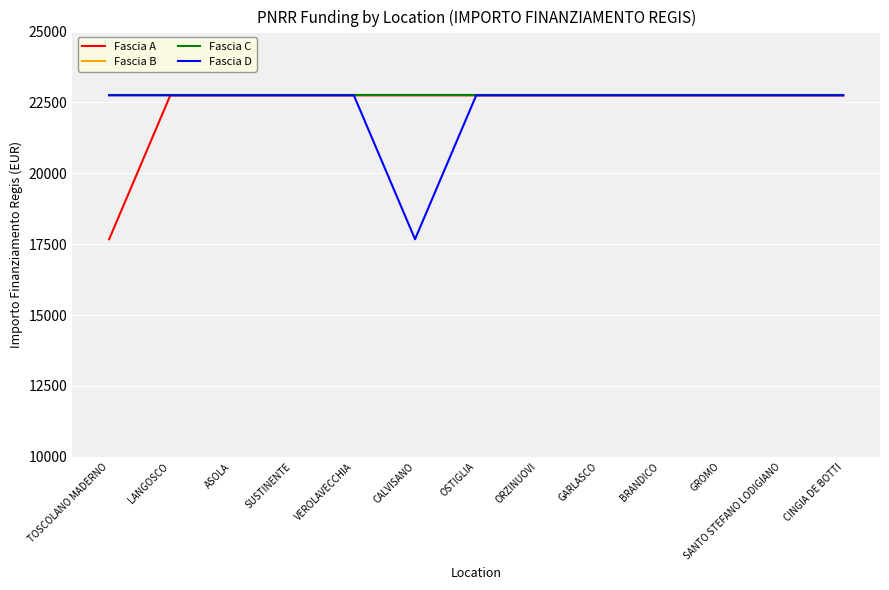

List the labels in order of Fascia A value, largest first.

LANGOSCO, ASOLA, SUSTINENTE, VEROLAVECCHIA, CALVISANO, OSTIGLIA, ORZINUOVI, GARLASCO, BRANDICO, GROMO, SANTO STEFANO LODIGIANO, CINGIA DE BOTTI, TOSCOLANO MADERNO